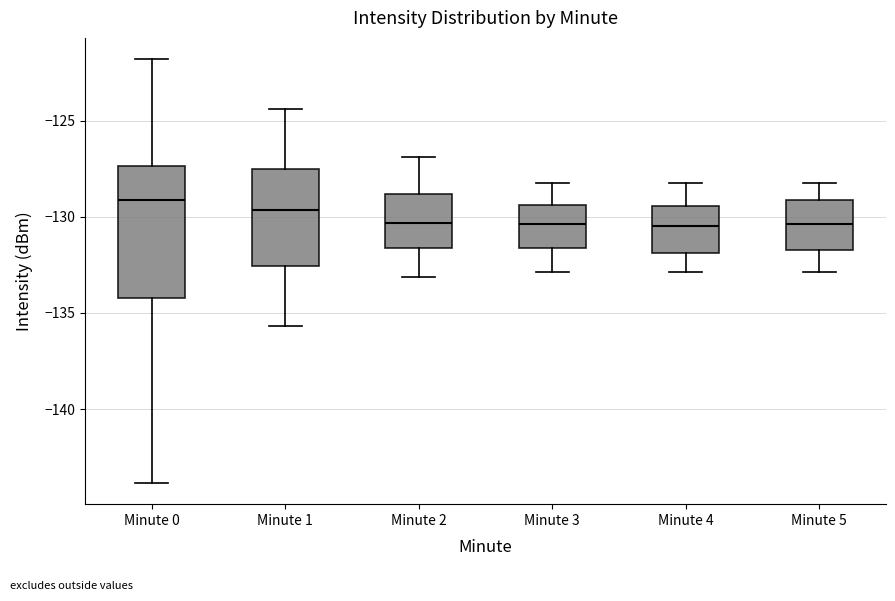

Which box is the tallest, from its lower edge to its upper edge?

Minute 0